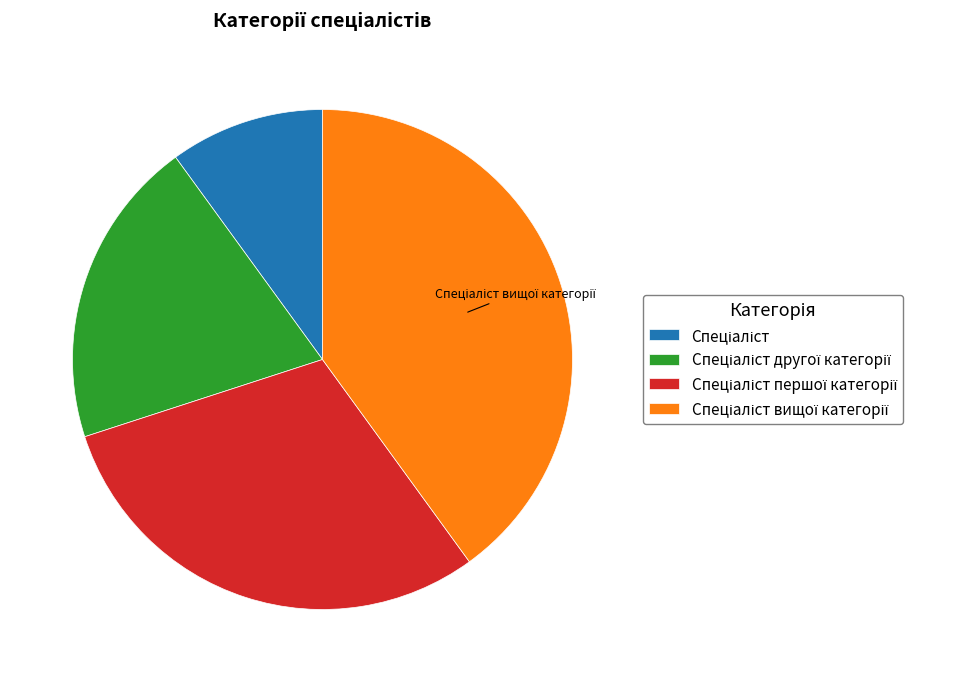

Is there any slice that represents more than half of the pie?

No